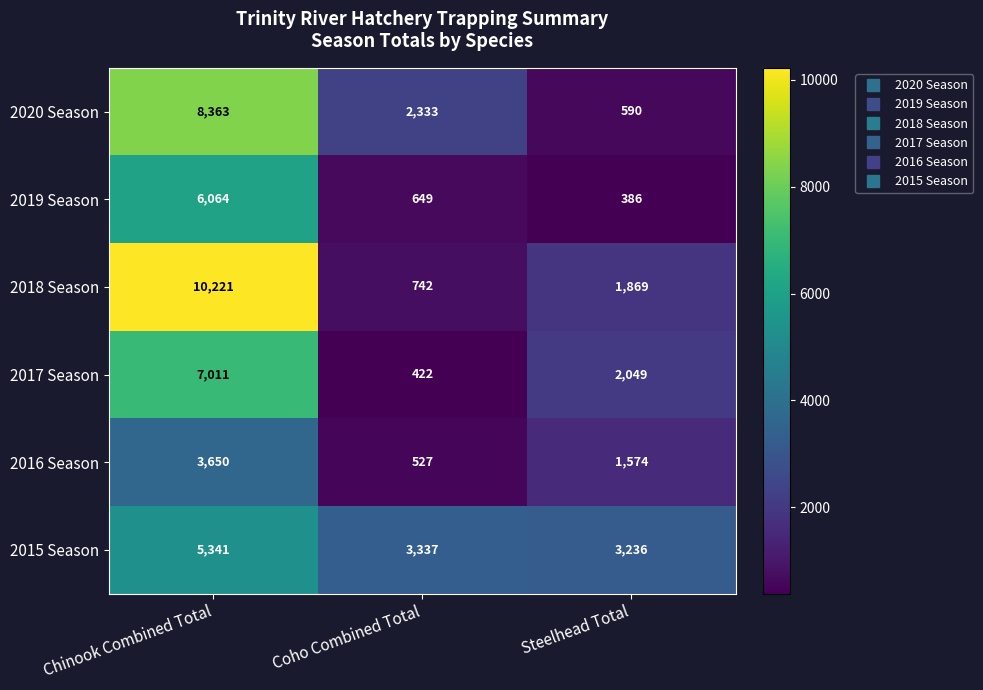

What is the total value across all series at Steelhead Total?

9704